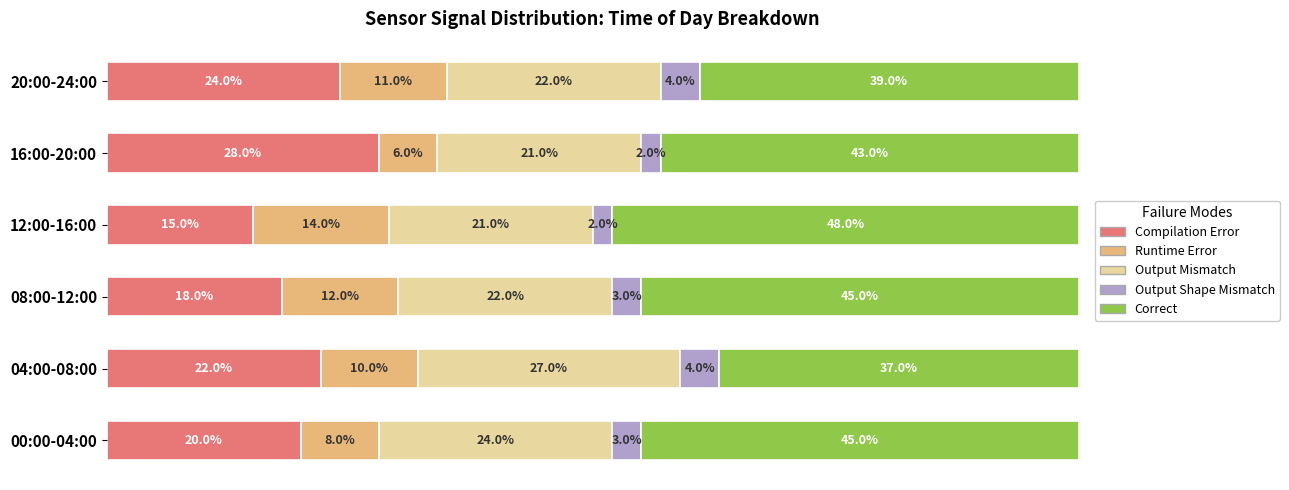

Which category has the highest value in the Compilation Error series?

16:00-20:00